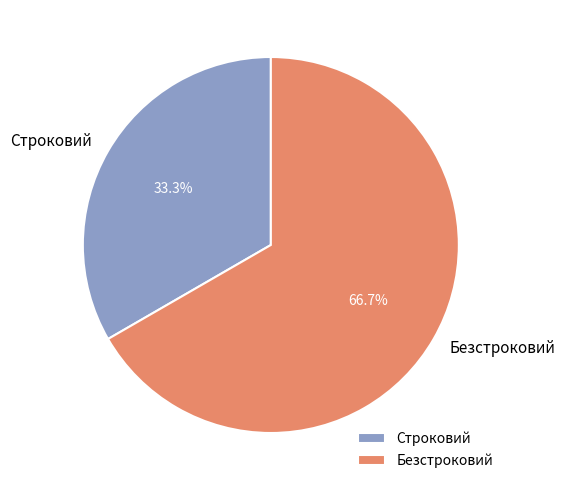

What percentage is the Безстроковий slice, to the nearest percent?

67%